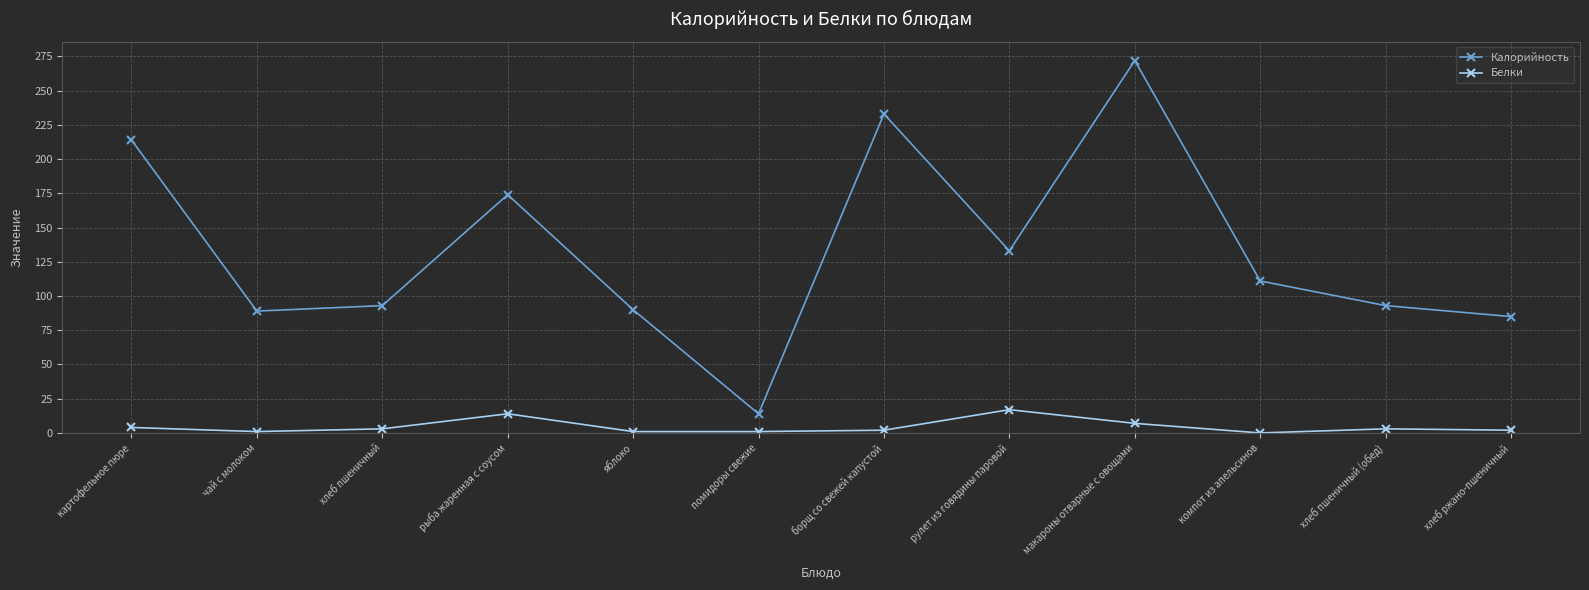

At which label is Калорийность closest to 143?

рулет из говядины паровой